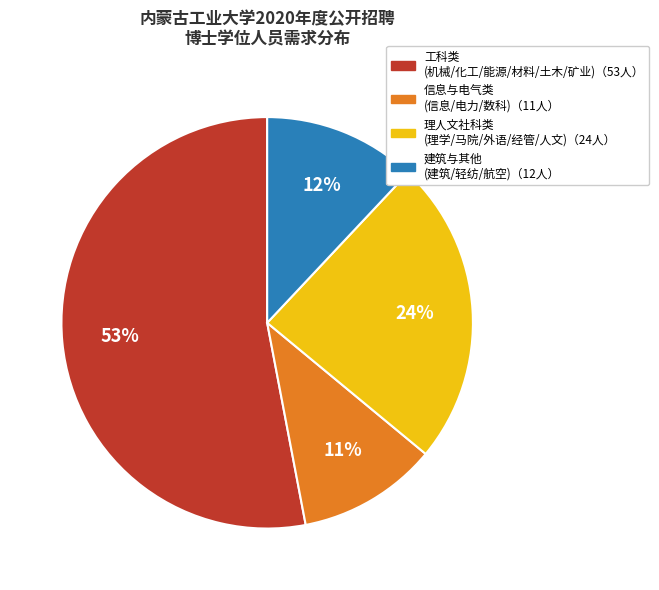

To the nearest percent, what is the average slice percentage?

25%